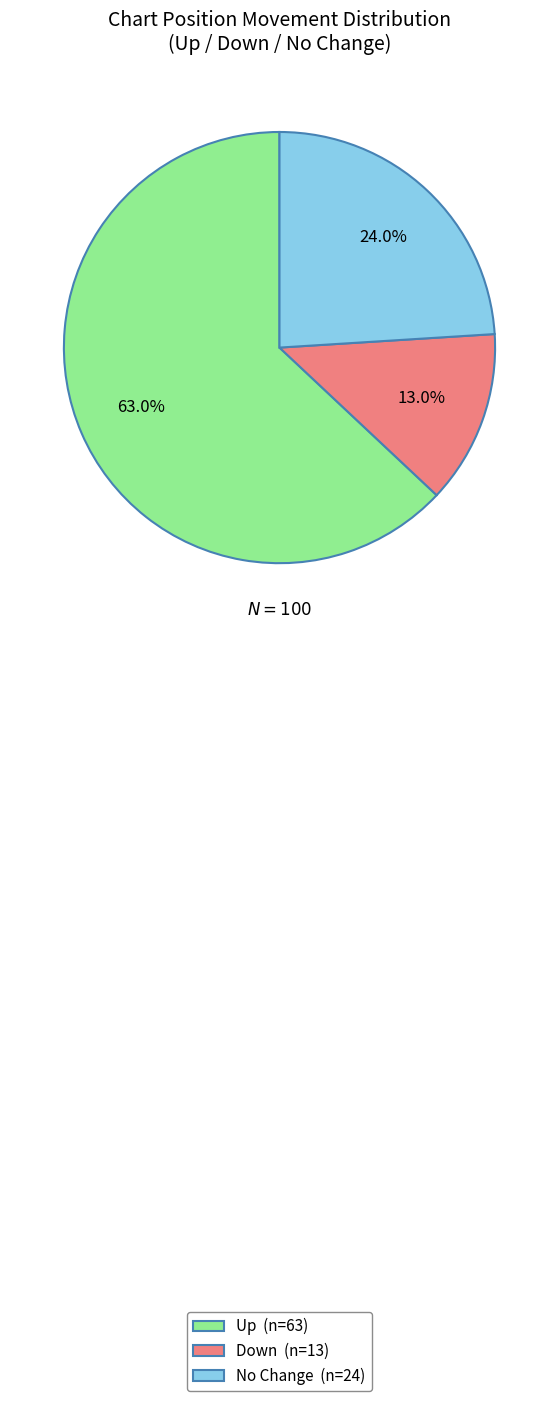

To the nearest percent, what is the difference between the largest and smallest slice percentages?

50%